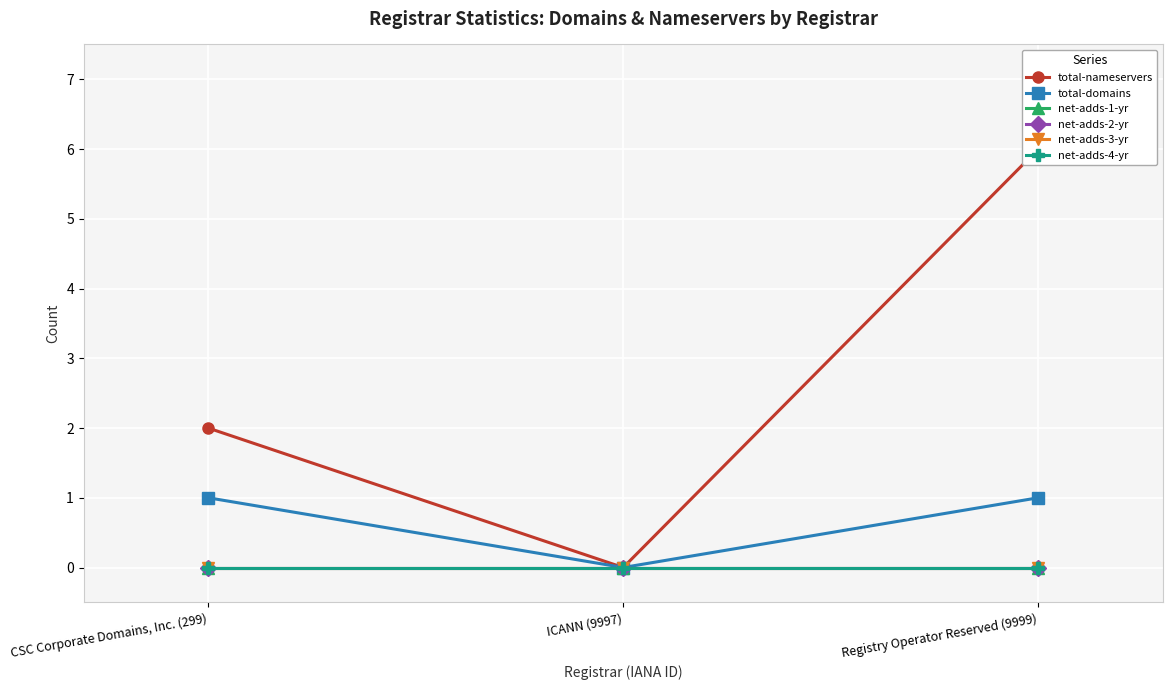

Reading right to left, extract all data points from this chart.

total-nameservers: 6	0	2
total-domains: 1	0	1
net-adds-1-yr: 0	0	0
net-adds-2-yr: 0	0	0
net-adds-3-yr: 0	0	0
net-adds-4-yr: 0	0	0